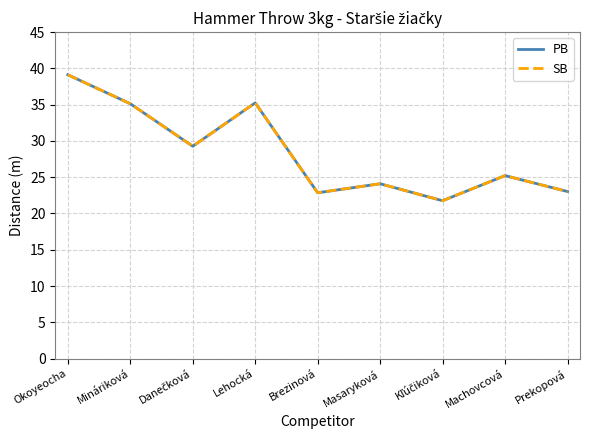

Rank the series at Brezinová from highest to lowest value.

PB, SB